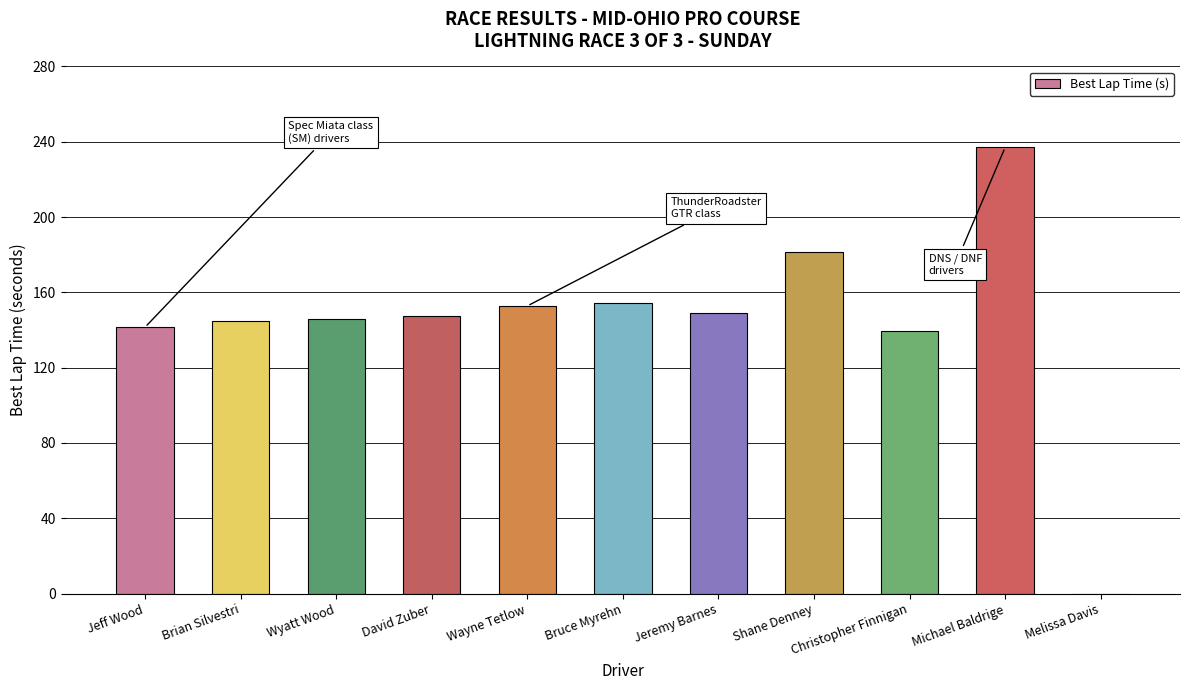

What is the change in value from Wayne Tetlow to Michael Baldrige?

+84.2